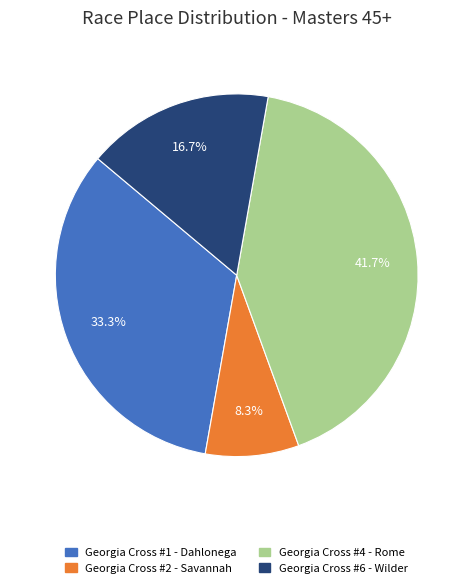

Is it true that Georgia Cross #1 - Dahlonega is 33% of the pie?

True